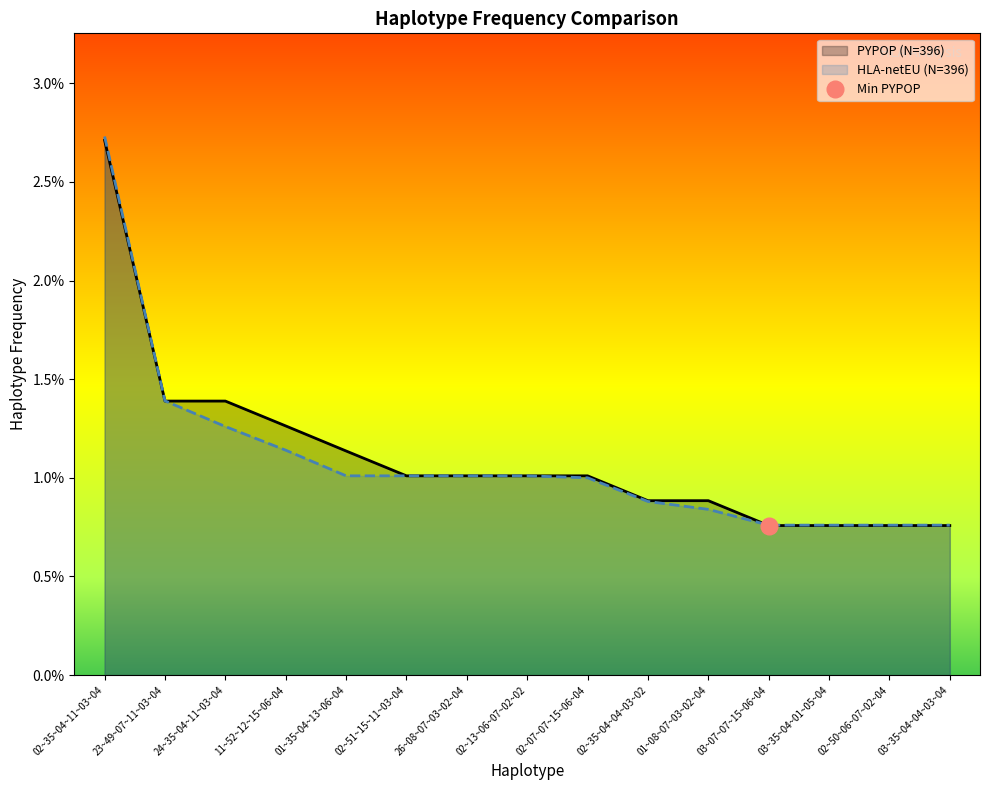

What position from the left is 24~35~04~11~03~04?

3